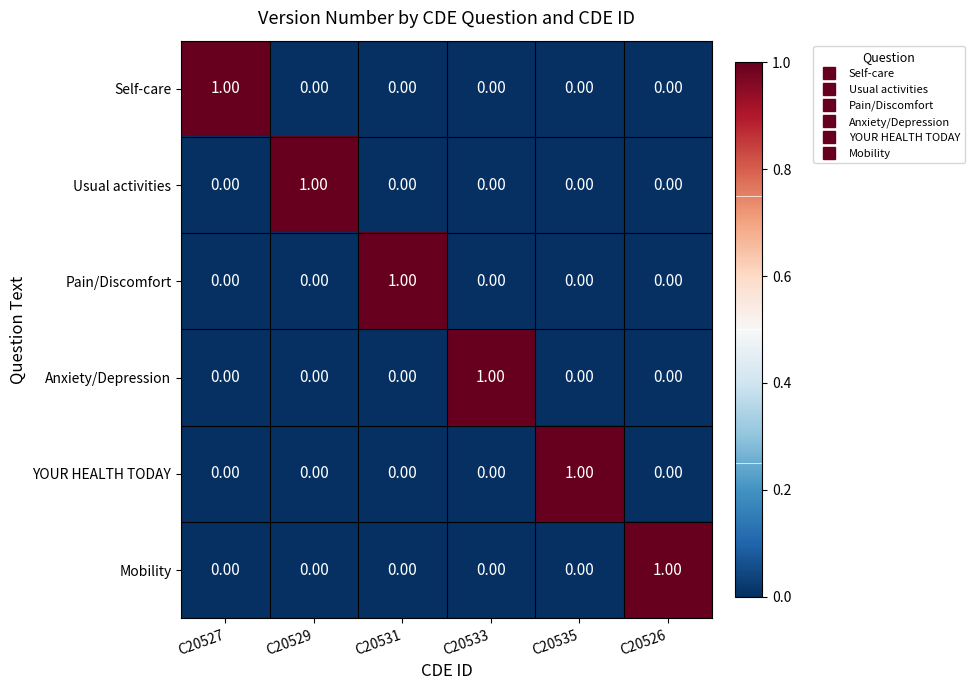

Is the value of Self-care at C20531 greater than the value of Pain/Discomfort at C20531?

No